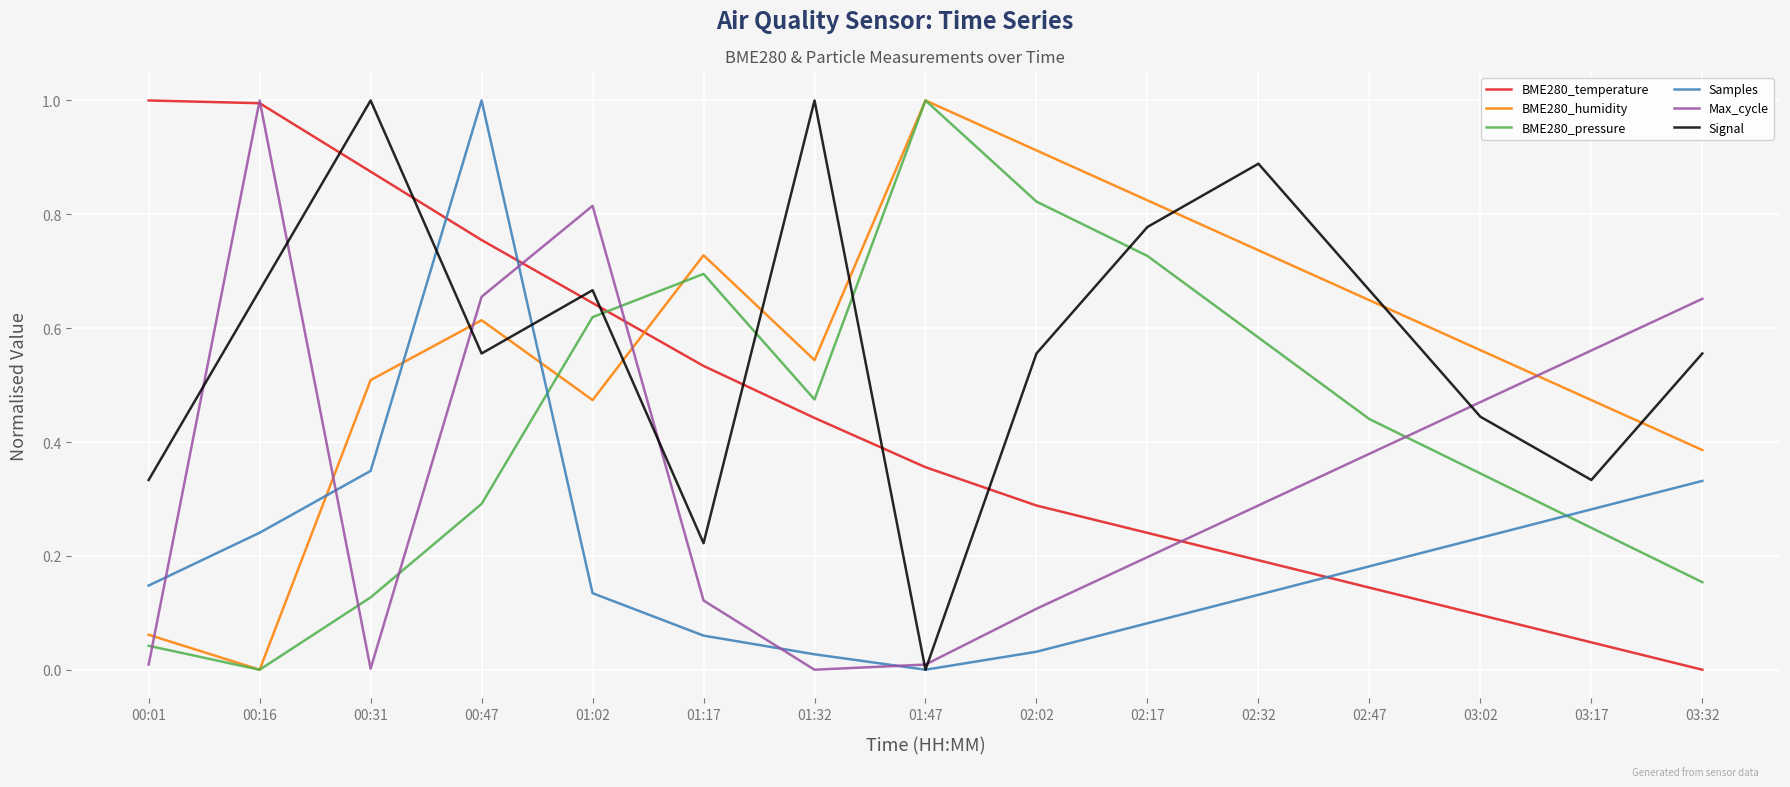

Rank the categories by BME280_pressure value from lowest to highest.

00:16, 00:01, 00:31, 03:32, 03:17, 00:47, 03:02, 02:47, 01:32, 02:32, 01:02, 01:17, 02:17, 02:02, 01:47